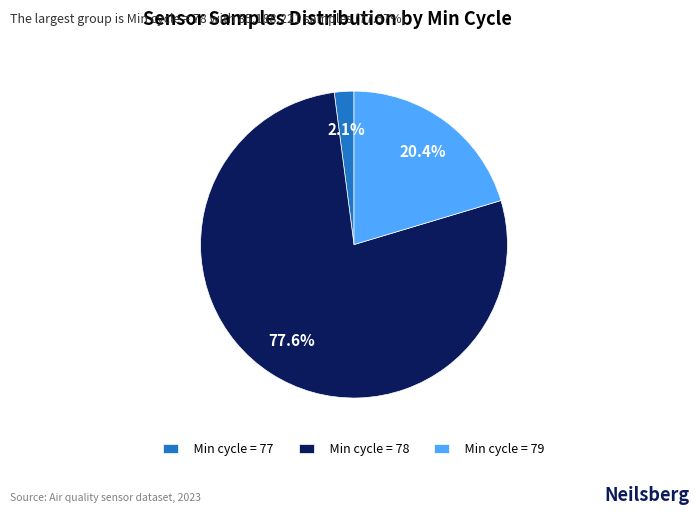

What percentage is NOT represented by Min cycle = 79?

79.6%